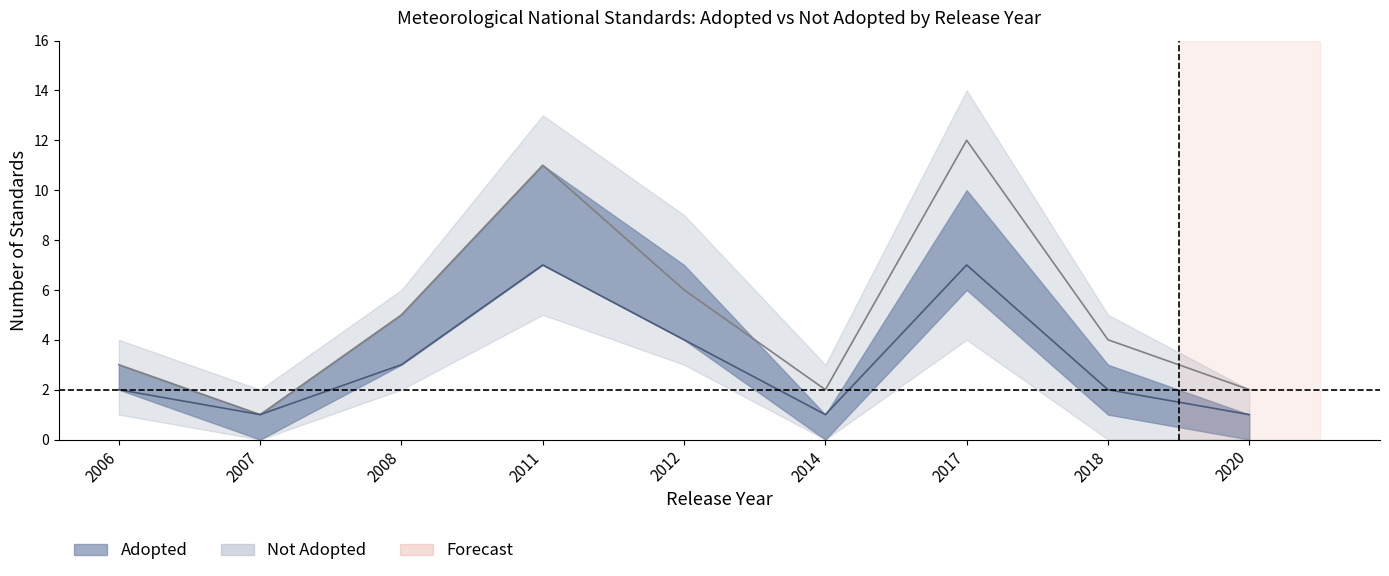

Is this an area chart (filled region under the line)?

No